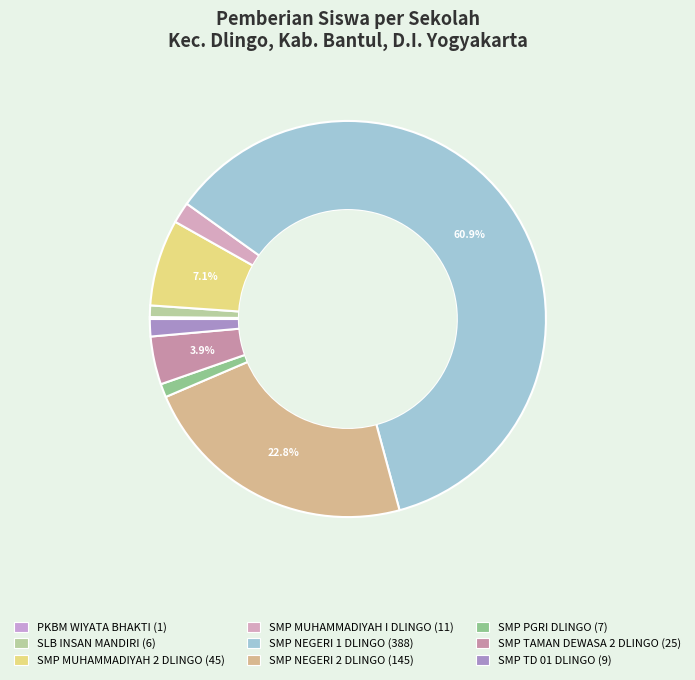

Which slice is the largest?

SMP NEGERI 1 DLINGO